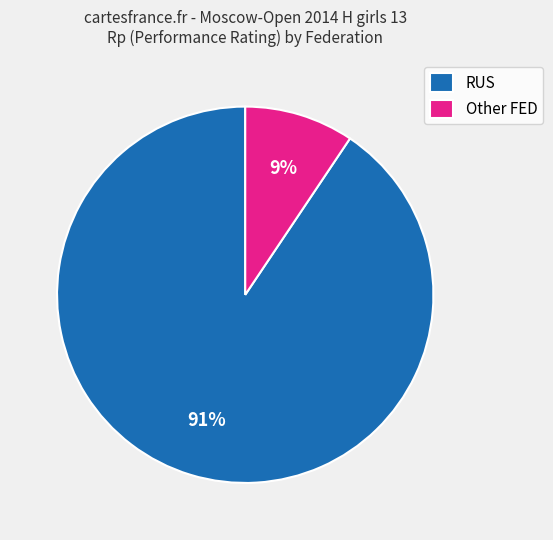

Is it true that Other FED is 9% of the pie?

True